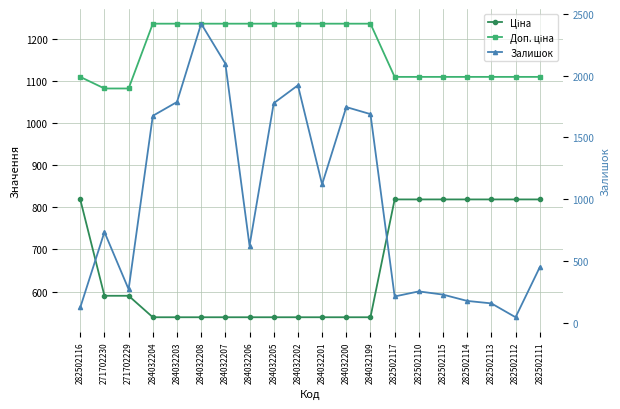

The value of Доп. ціна at 271702230 is 1081.7. True or false?

True